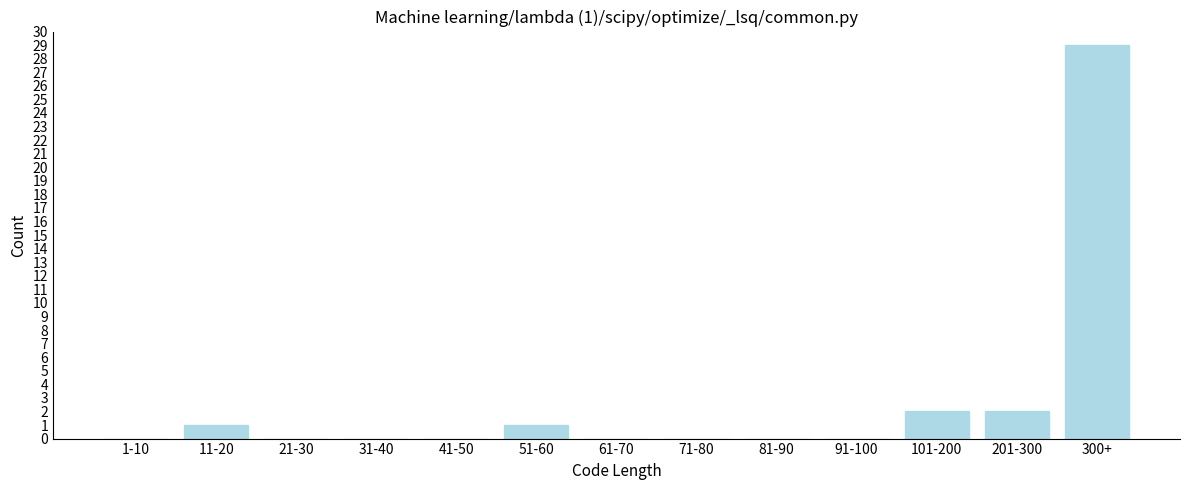

Reading left to right, what are all the values shown in this chart?

1-10=0	11-20=1	21-30=0	31-40=0	41-50=0	51-60=1	61-70=0	71-80=0	81-90=0	91-100=0	101-200=2	201-300=2	300+=29